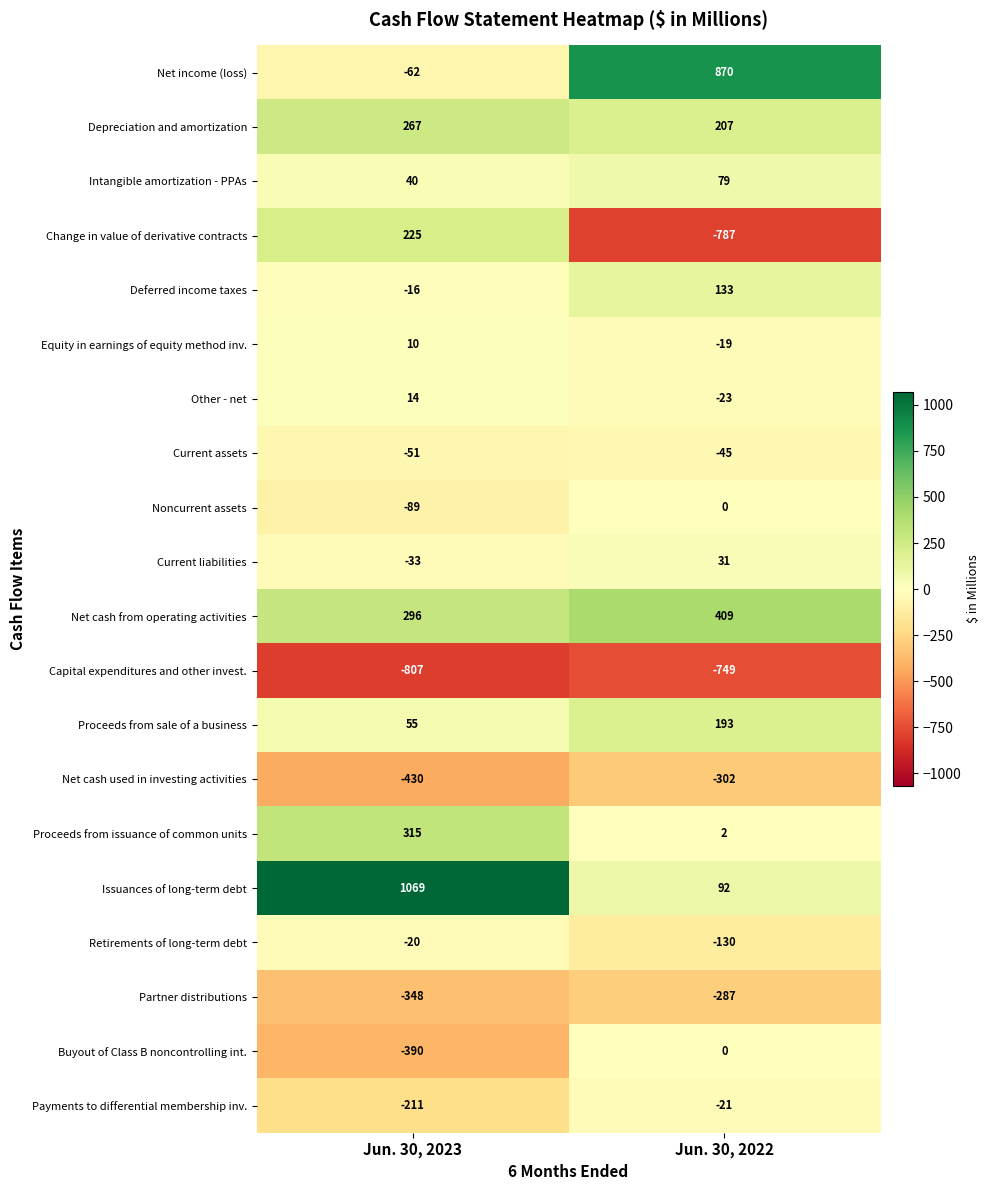

Which series has the largest range (max minus min)?

Change in value of derivative contracts